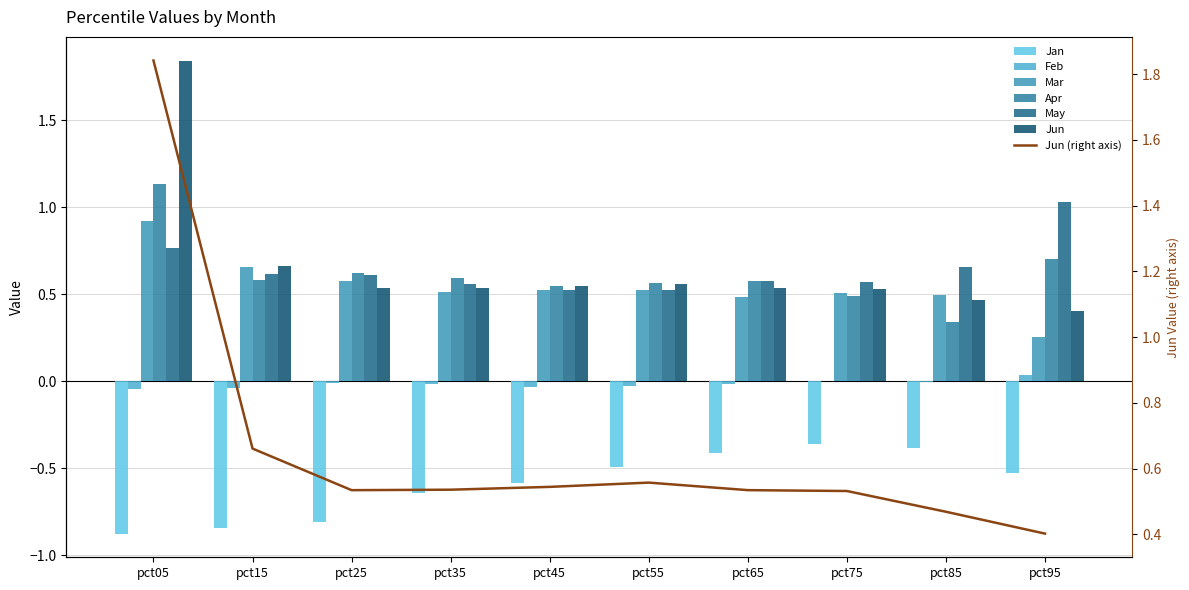

Where is Feb nearest to the value 0?

pct75